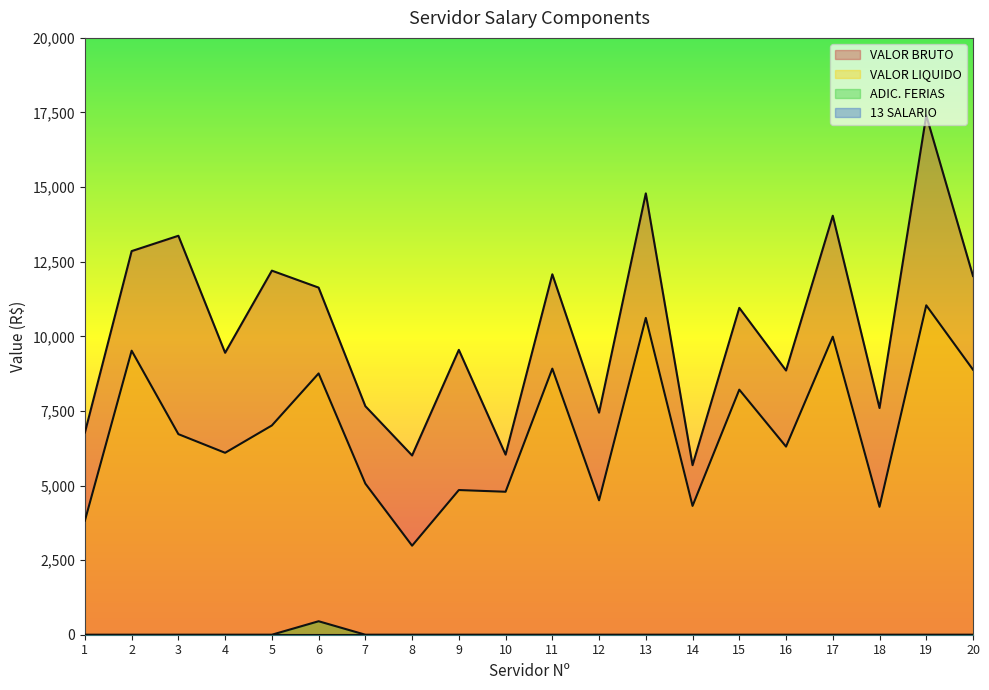

What is the sum of the VALOR BRUTO values at 1 and 6?

18408.9